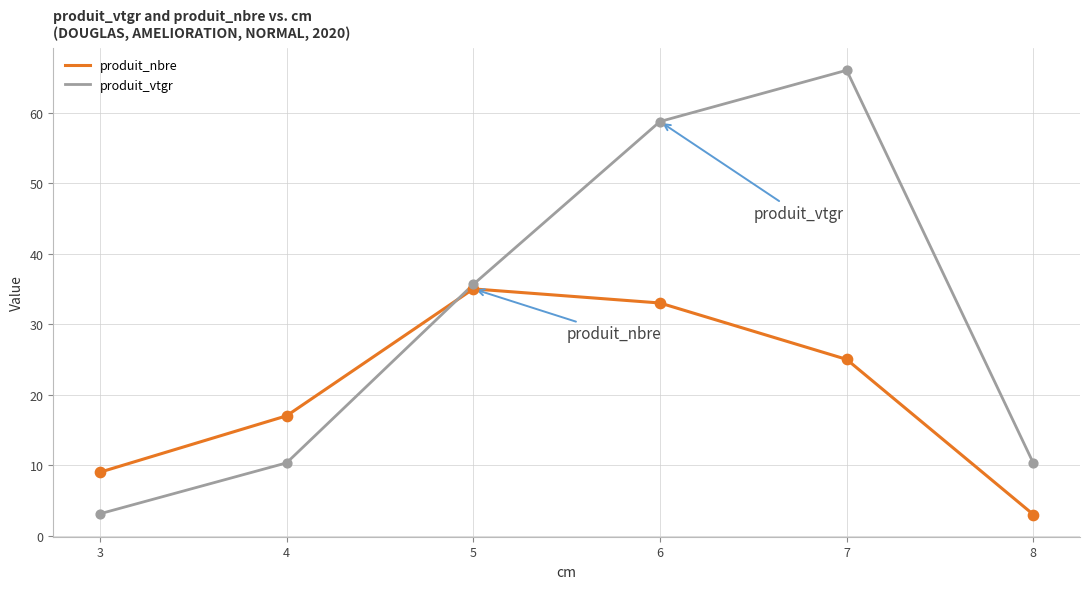

Which series has the largest total across all categories?

produit_vtgr